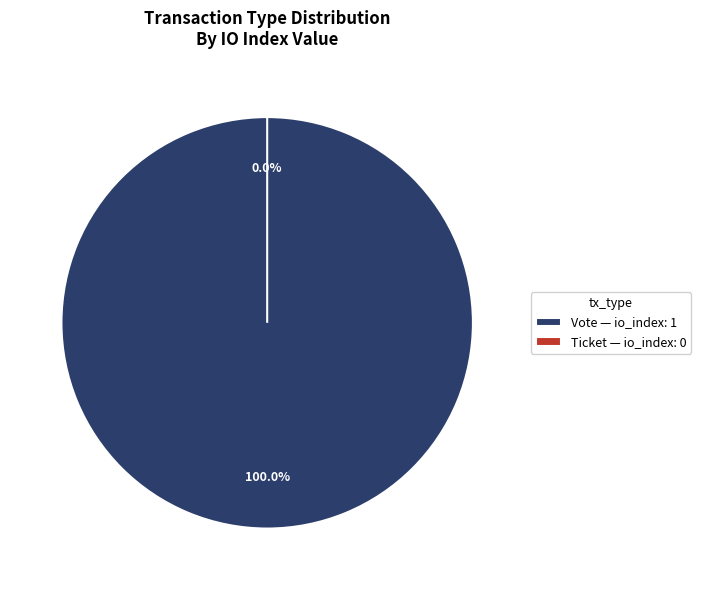

To the nearest percent, what is the difference between the Vote and Ticket slice percentages?

100%